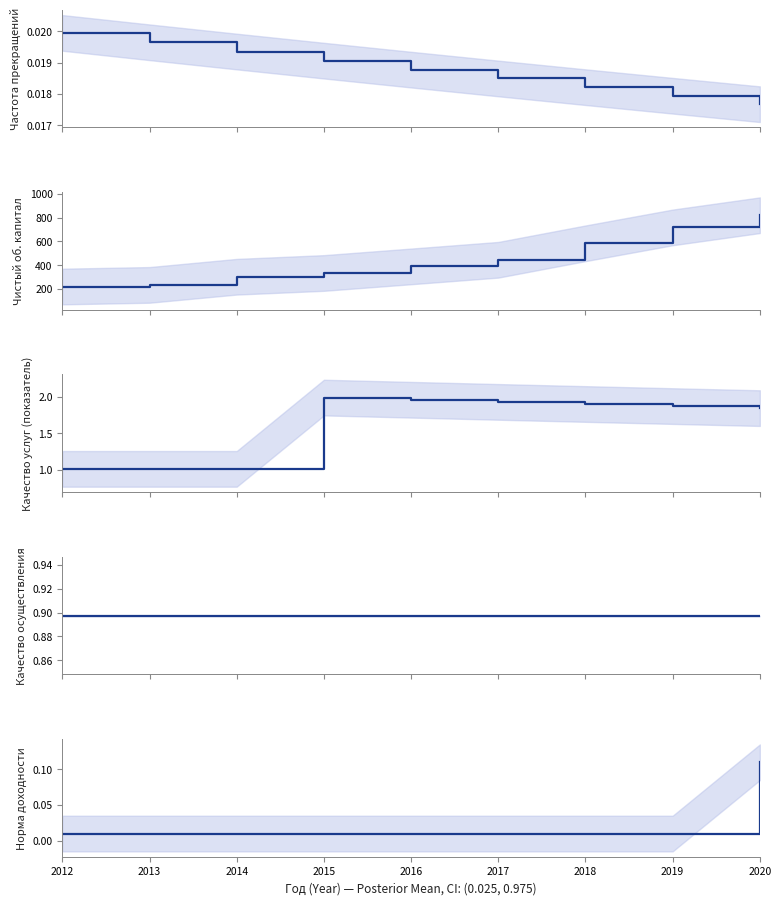

Read the Качество услуг (показатель) value at 2016.

2.0